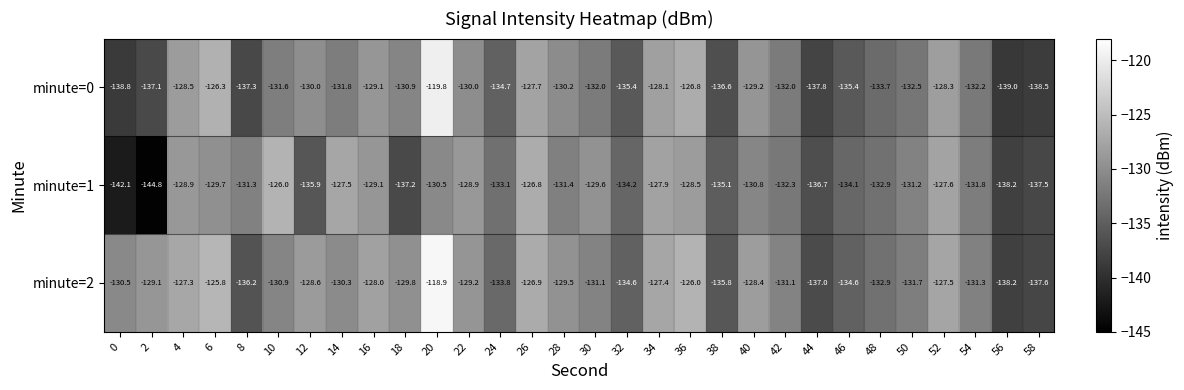

What is the minimum value shown in the chart?

-144.8